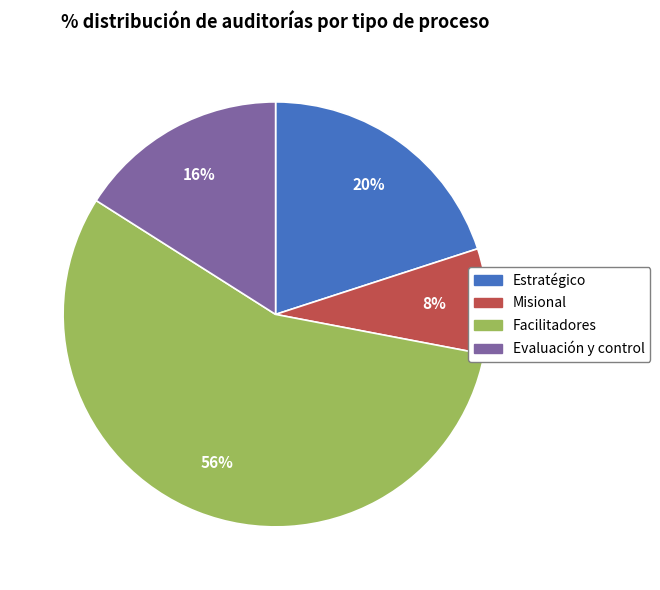

Is there a majority slice in this chart?

Yes